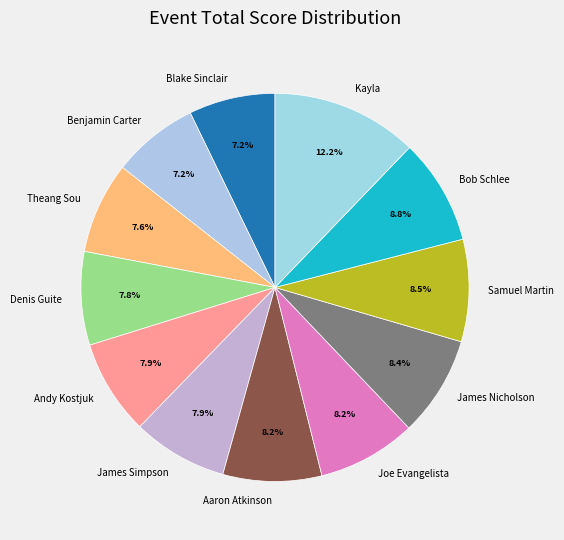

Which has a higher value, Andy Kostjuk or Benjamin Carter?

Andy Kostjuk